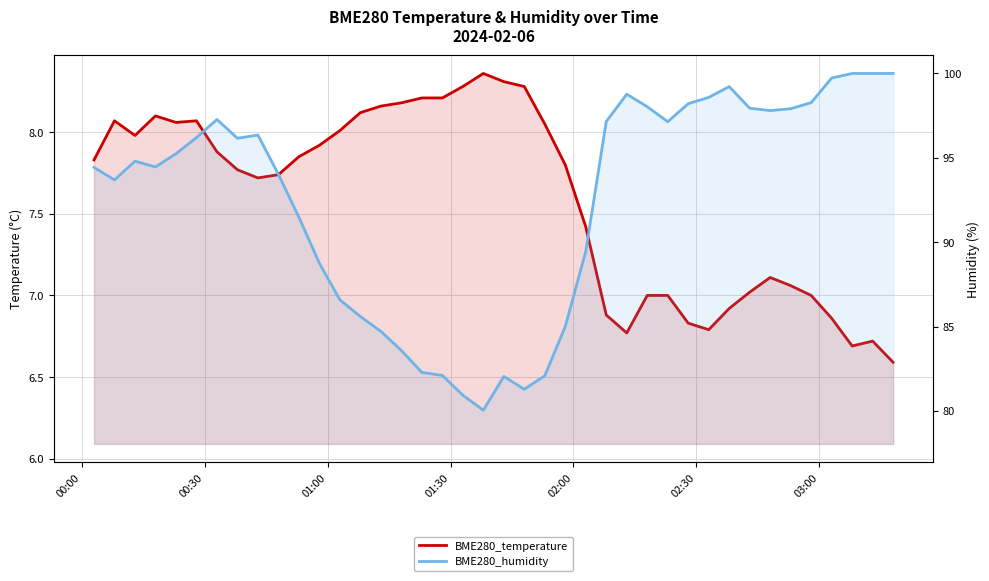

At how many categories does at least one series exceed 64?

40